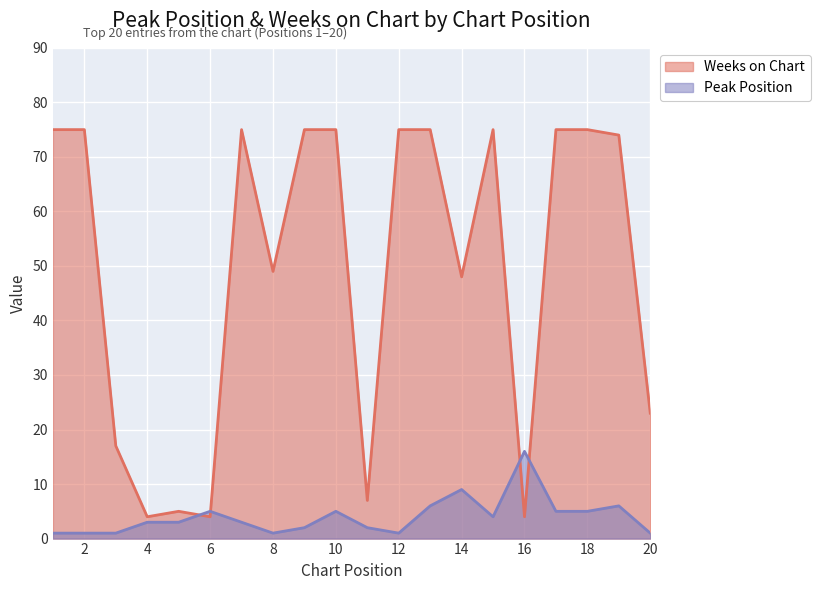

Is the value of Weeks on Chart at 10 greater than the value of Peak Position at 20?

Yes